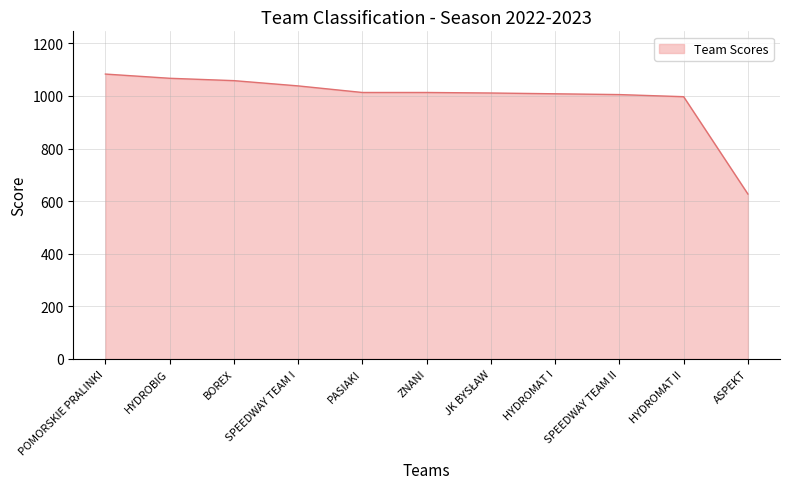

What position from the right is HYDROMAT I?

4